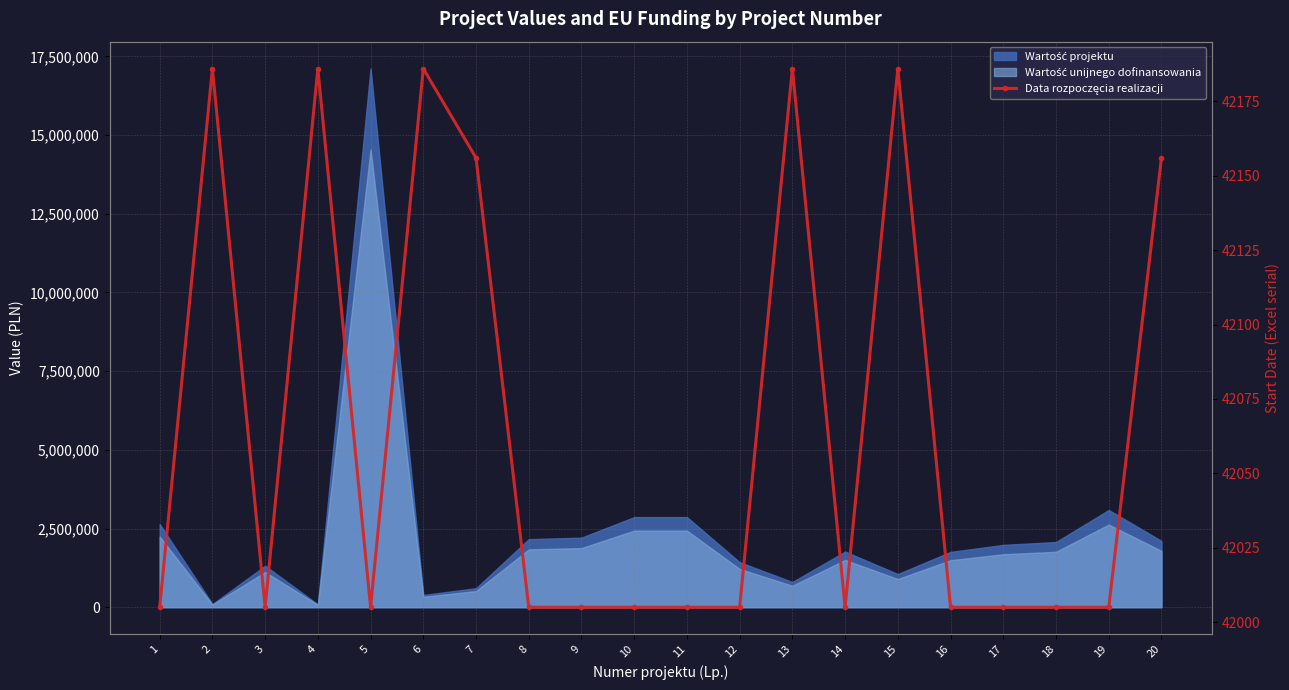

What is the maximum value shown in the chart?

42186